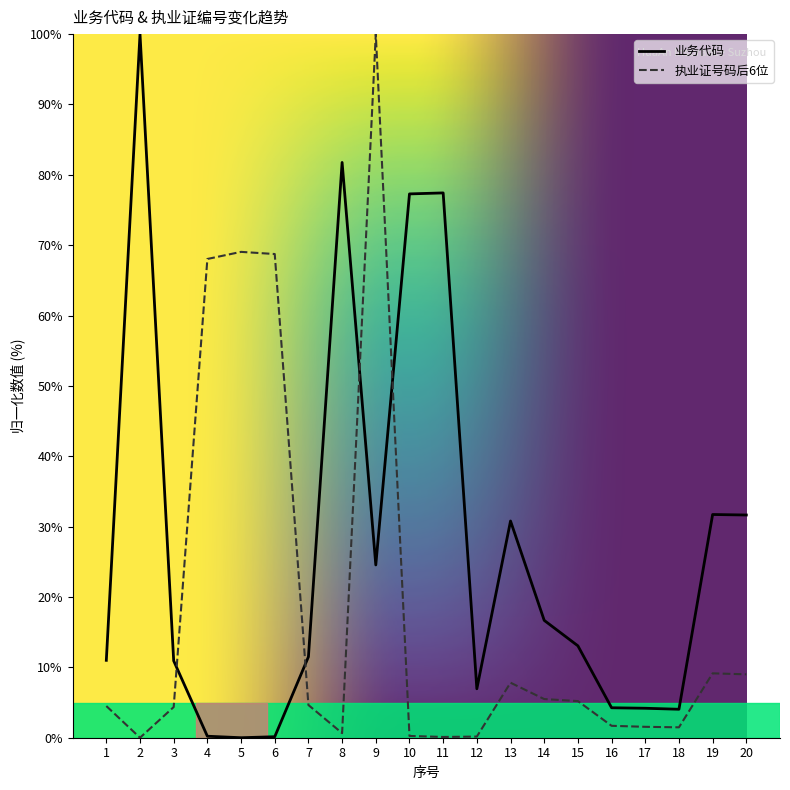

Which series changed the most between 7 and 9?

执业证号码后6位